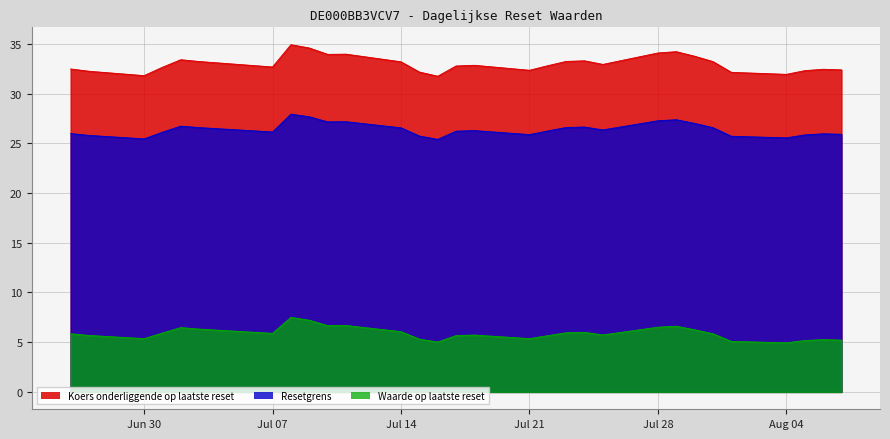

Reading left to right, list all the values displayed in this chart.

Resetgrens: 32.5	32.2	31.8	32.6	33.4	33.2	32.7	34.9	34.6	34.0	34.0	33.2	32.2	31.8	32.8	32.9	32.4	32.8	33.2	33.3	32.9	34.1	34.2	33.8	33.2	32.1	31.9	32.3	32.5	32.4
Koers onderliggende op laatste reset: 26.0	25.8	25.4	26.1	26.7	26.6	26.1	27.9	27.7	27.2	27.2	26.6	25.7	25.4	26.2	26.3	25.9	26.2	26.6	26.6	26.4	27.3	27.4	27.0	26.6	25.7	25.6	25.8	26.0	25.9
Waarde op laatste reset: 5.8	5.7	5.4	5.9	6.5	6.3	5.9	7.5	7.2	6.7	6.7	6.1	5.3	5.0	5.7	5.7	5.4	5.7	6.0	6.0	5.7	6.5	6.6	6.2	5.8	5.1	4.9	5.2	5.3	5.2